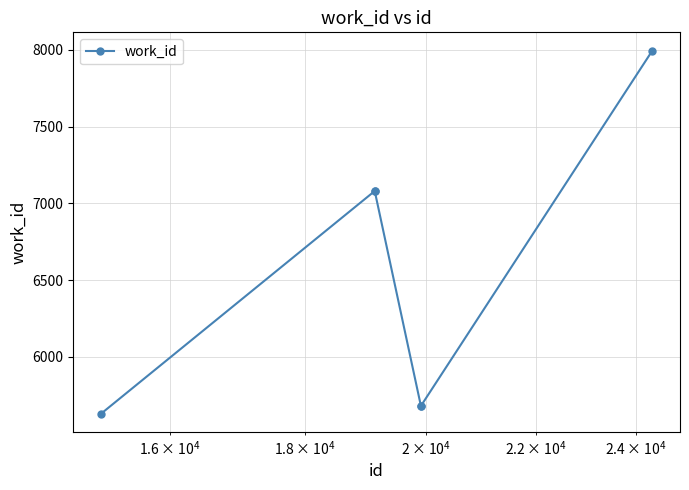

What is the sum of all values?

39146